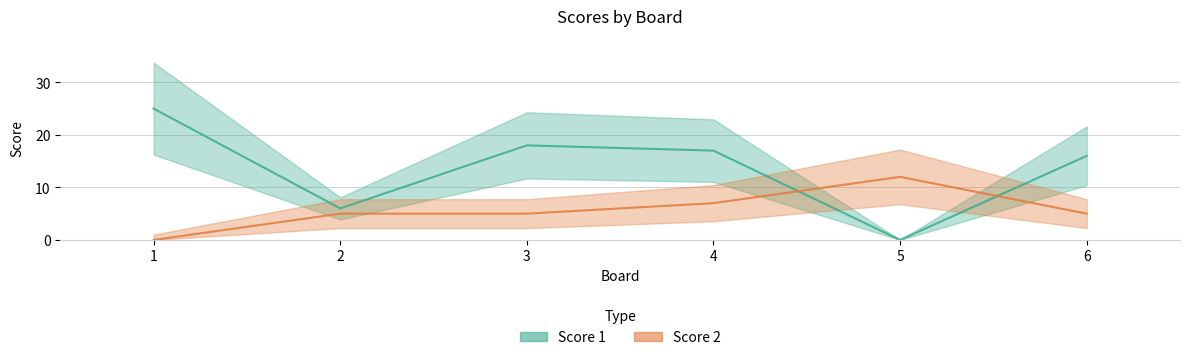

At 3, list the series in order from largest to smallest.

Score 1, Score 2